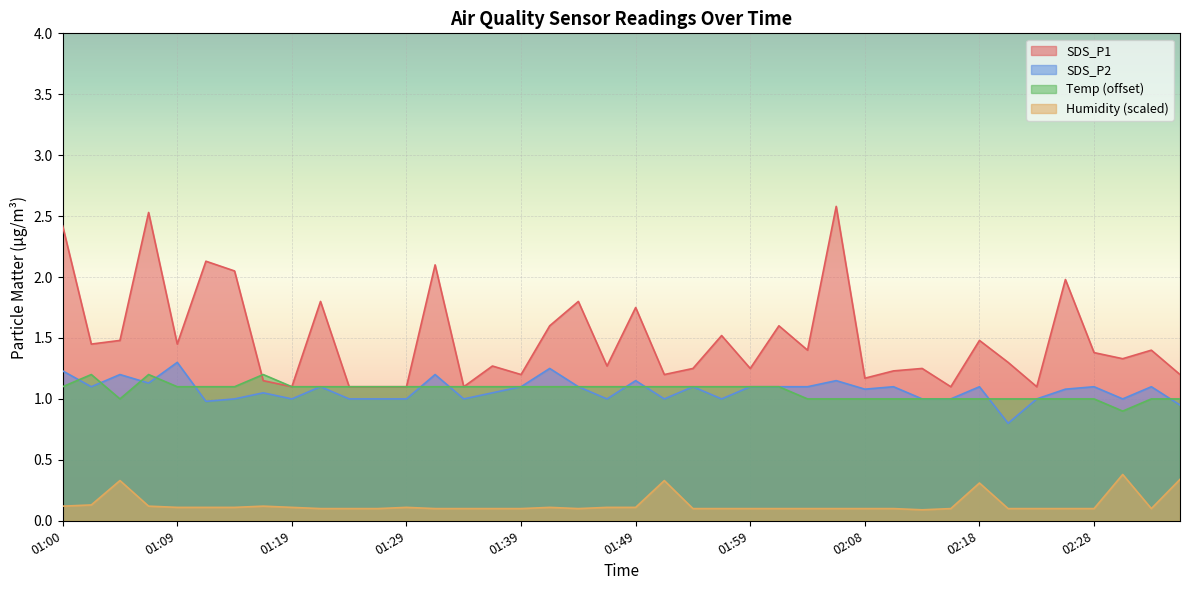

Which series has the largest range (max minus min)?

SDS_P1